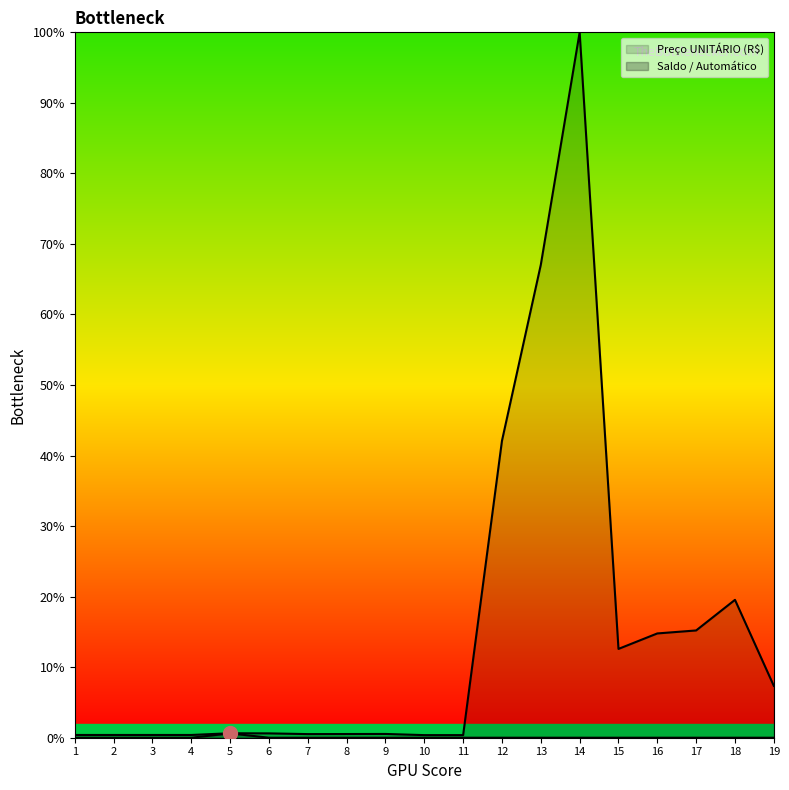

Reading right to left, extract all data points from this chart.

Preço UNITÁRIO (R$): 7.4	19.5	15.2	14.8	12.6	100.0	67.0	42.1	0.4	0.4	0.5	0.5	0.5	0.6	0.6	0.4	0.4	0.4	0.4
Saldo / Automático: 0.0	0.0	0.0	0.0	0.0	0.0	0.0	0.0	0.0	0.0	0.0	0.0	0.0	0.0	0.6	0.0	0.0	0.0	0.0